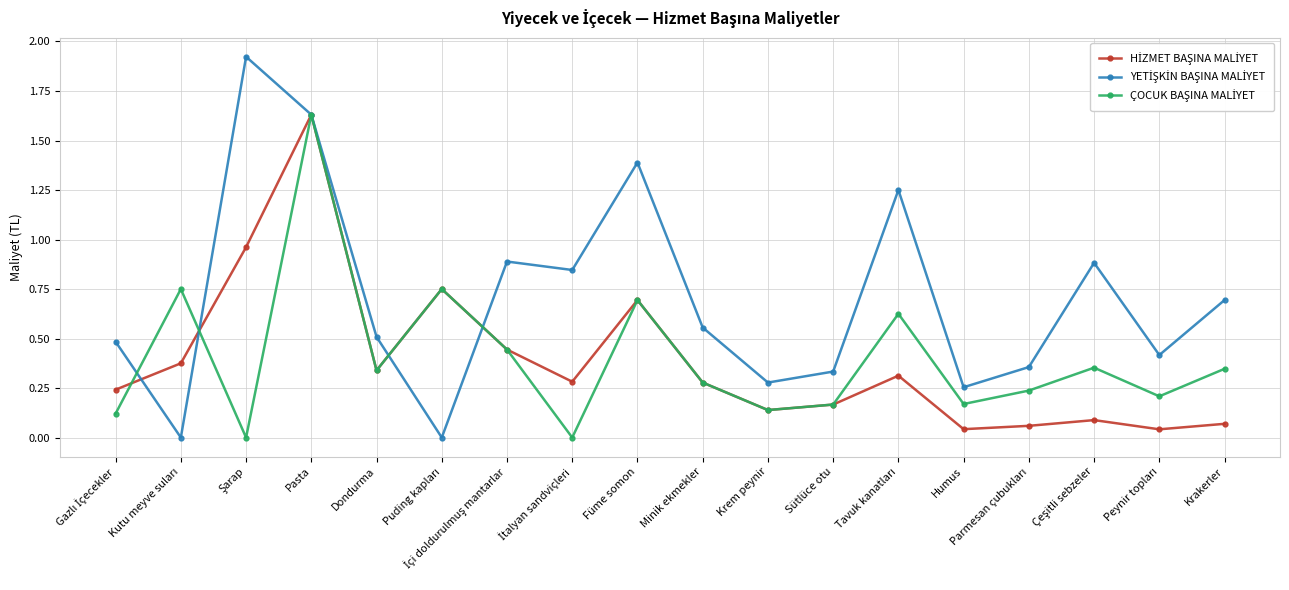

What is the label of the 15th point from the right?

Pasta